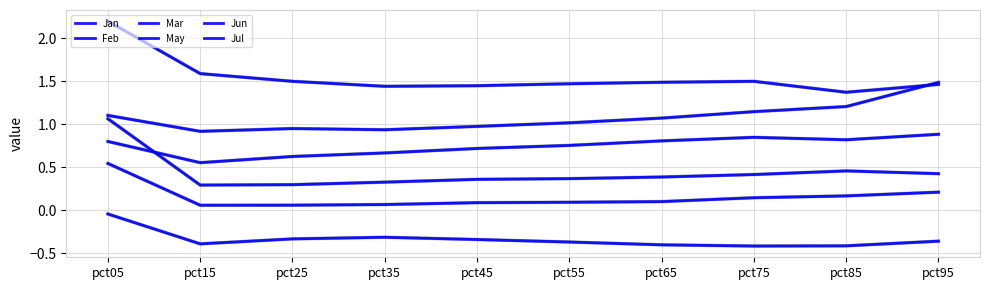

True or false: Jan has more than 2 points higher than both neighbors.

False